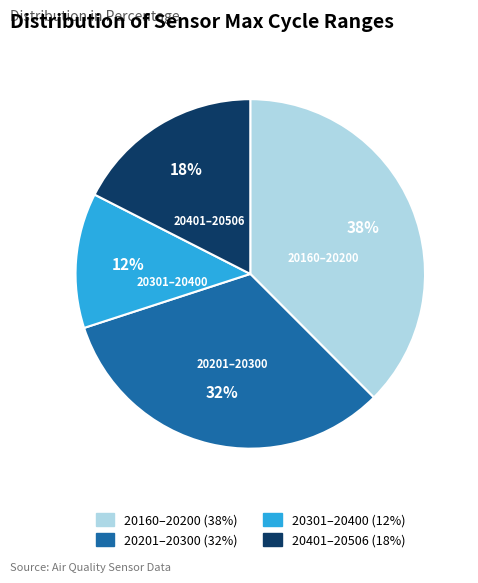

How many segments does this pie chart have?

4